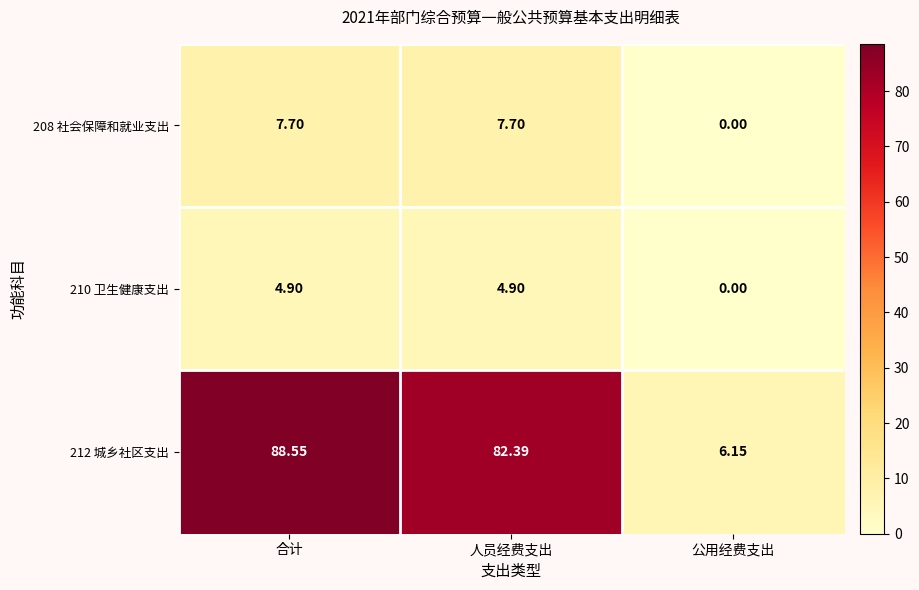

At how many categories does at least one series exceed 33?

2